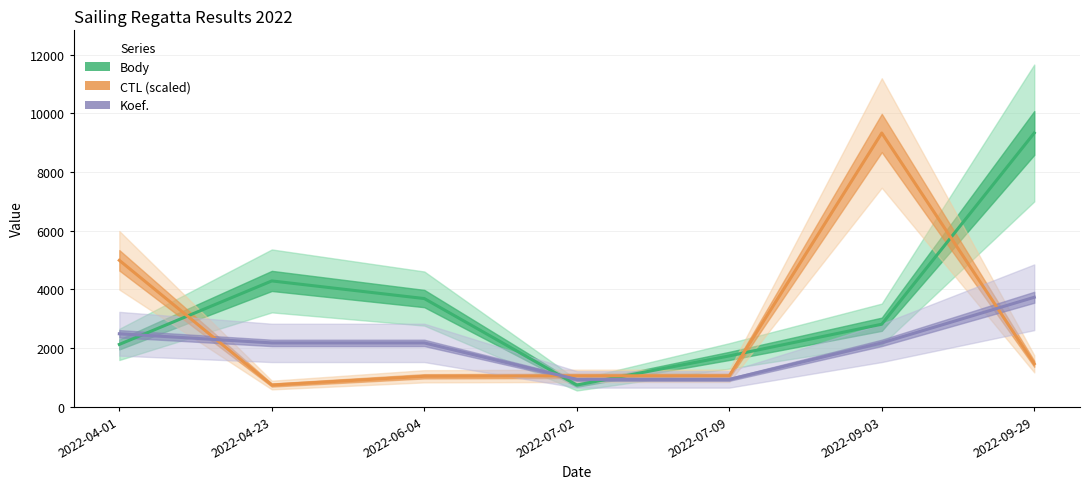

List the series in order of their peak value, lowest first.

Koef., Body, CTL (scaled)